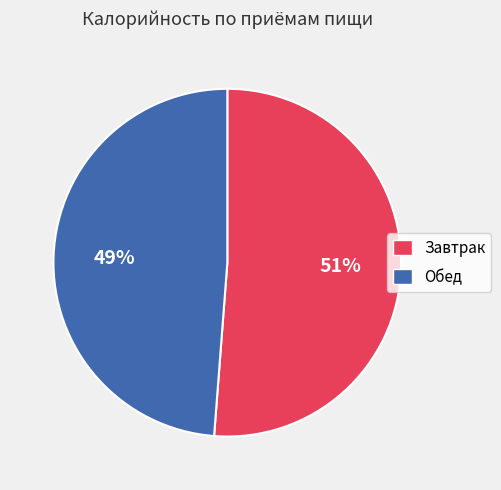

The Обед slice represents 49% of the pie. True or false?

True